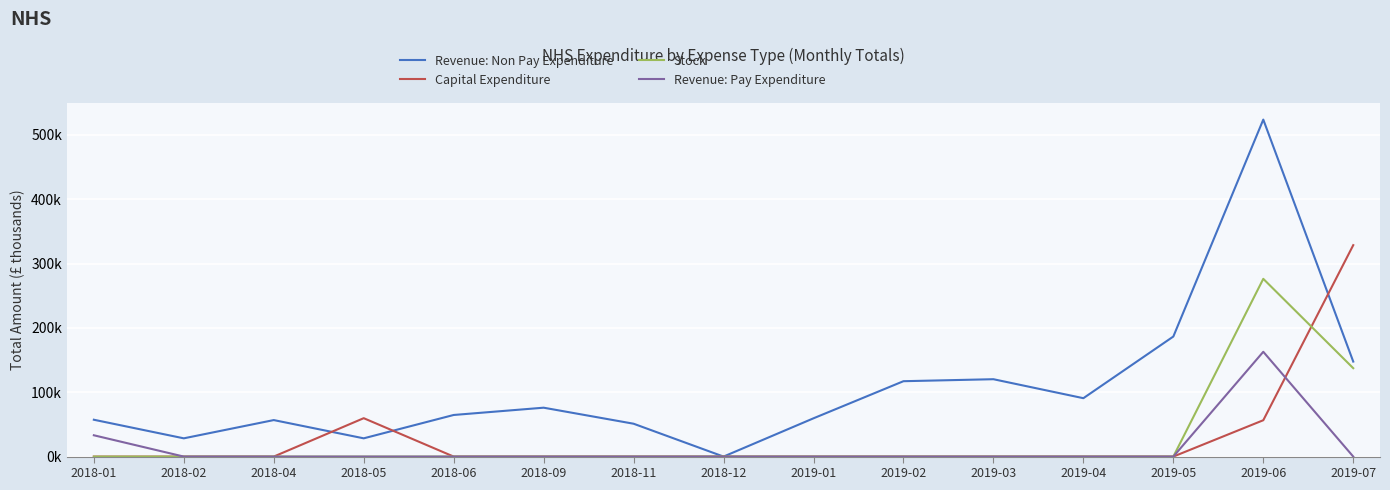

What are all the series names shown in the legend?

Revenue: Non Pay Expenditure, Capital Expenditure, Stock, Revenue: Pay Expenditure